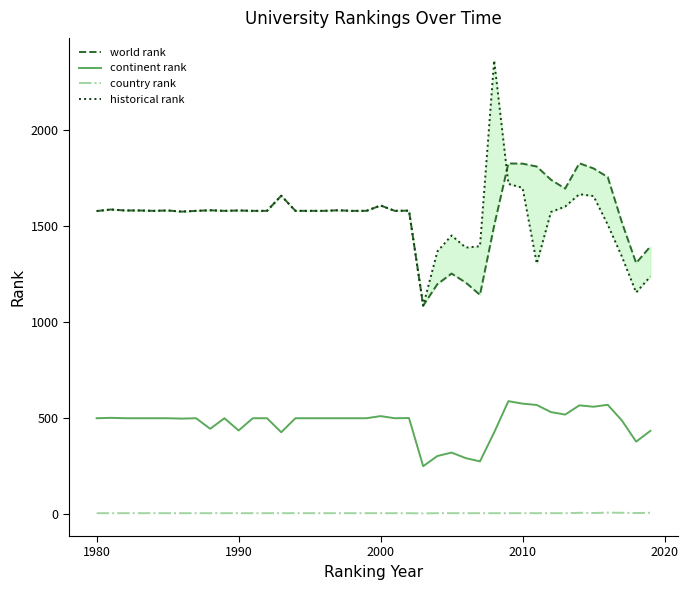

True or false: continent rank and country rank intersect in this chart.

False